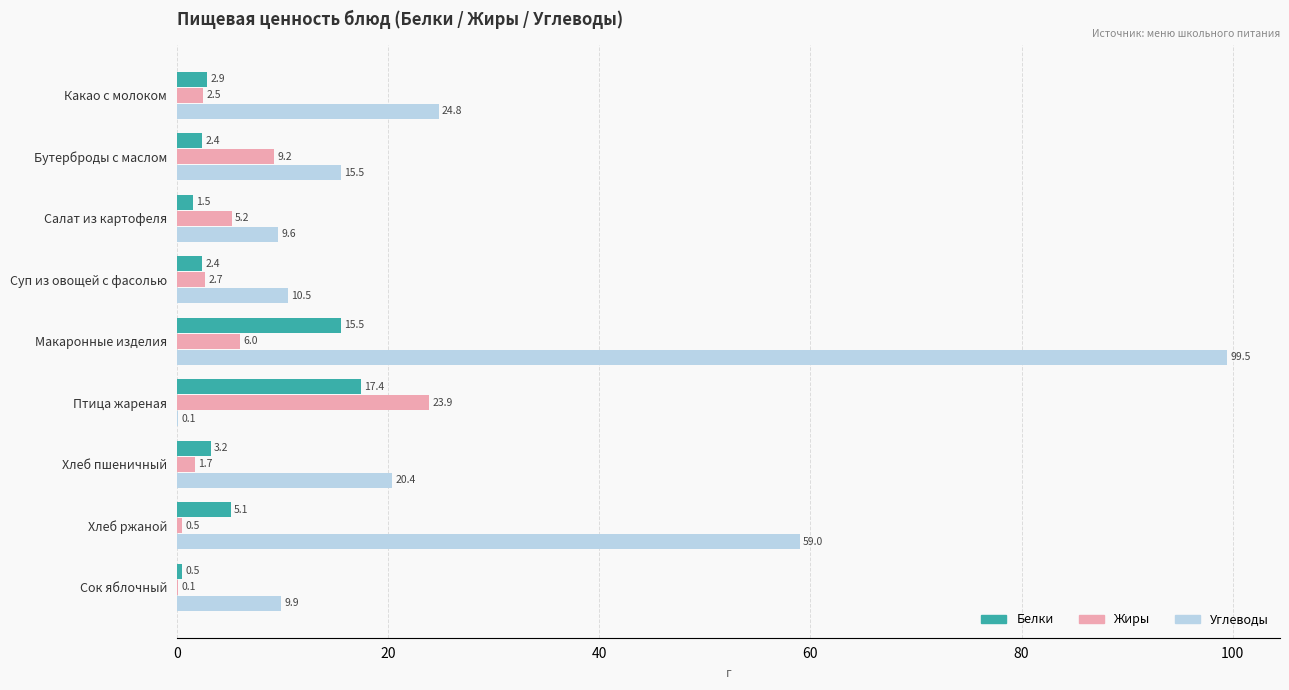

What is the sum of the Углеводы values at Сок яблочный and Суп из овощей с фасолью?

20.4